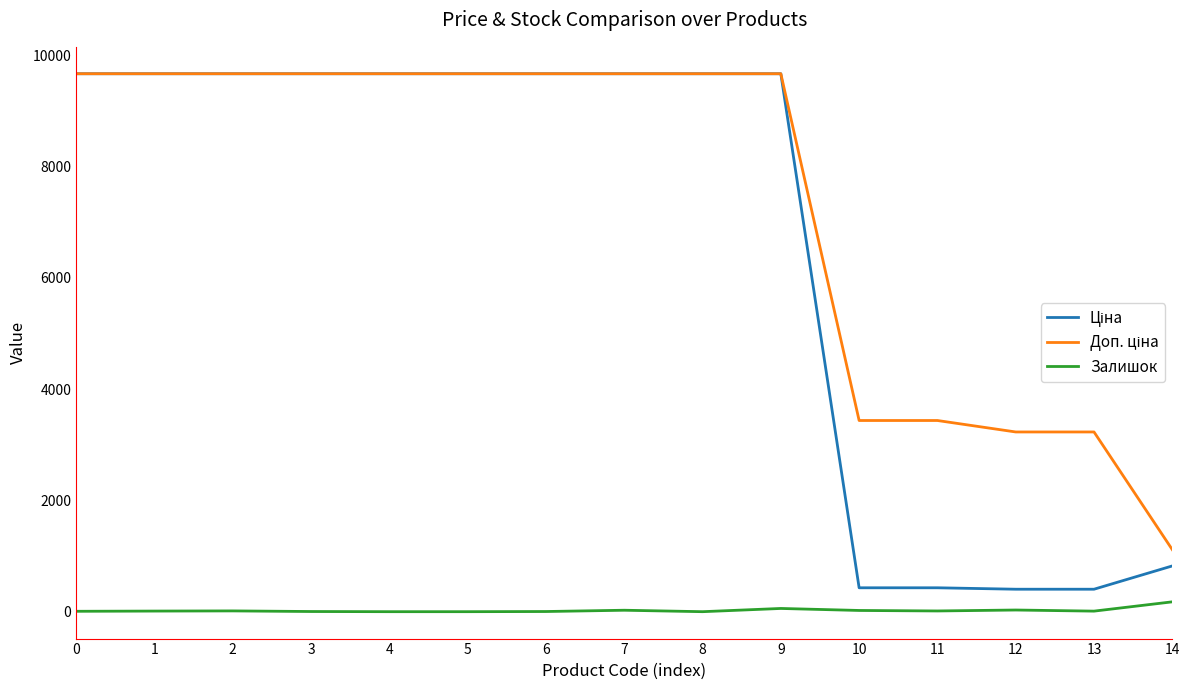

What is the total value across all series at 8?

19329.3